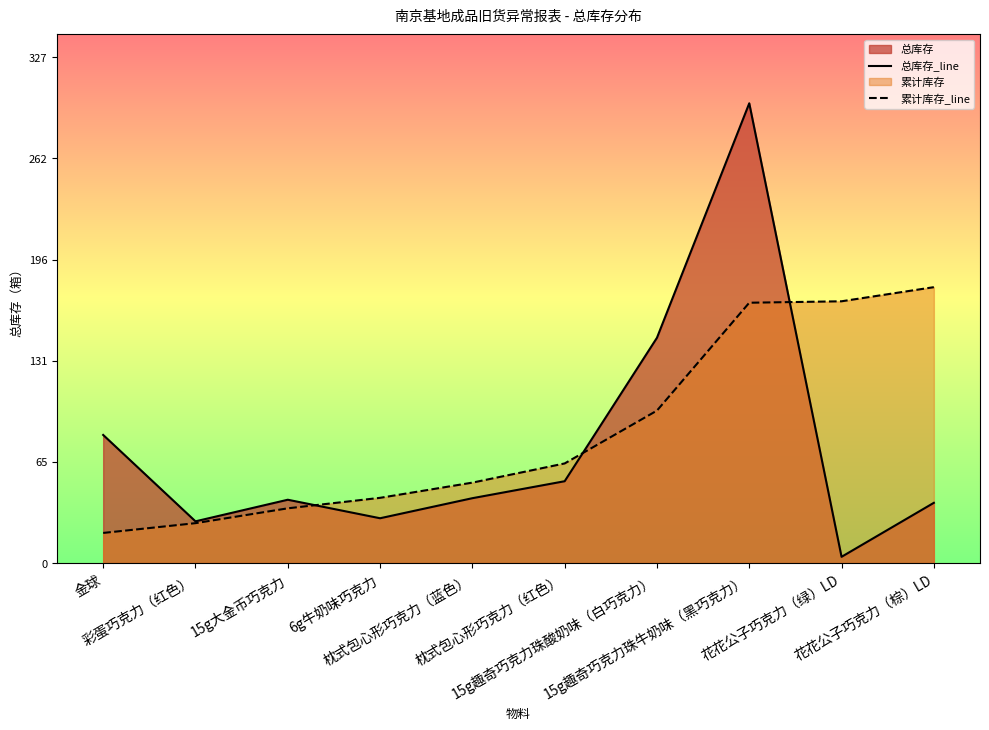

Count the number of data series in this chart.

2